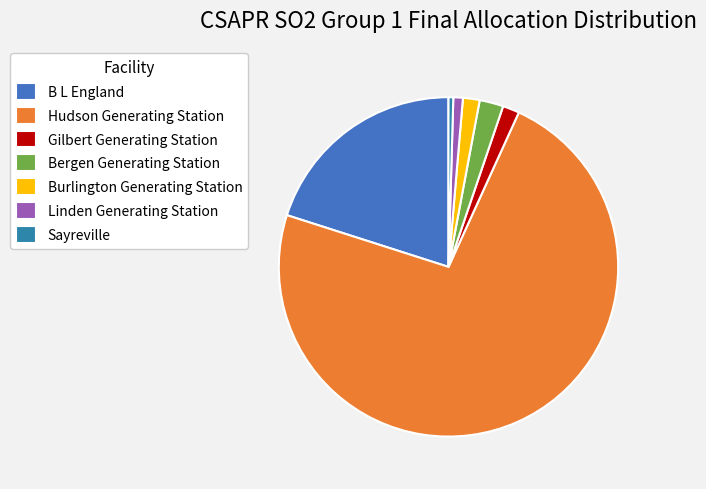

Combined, do Gilbert Generating Station and B L England account for over 50%?

No